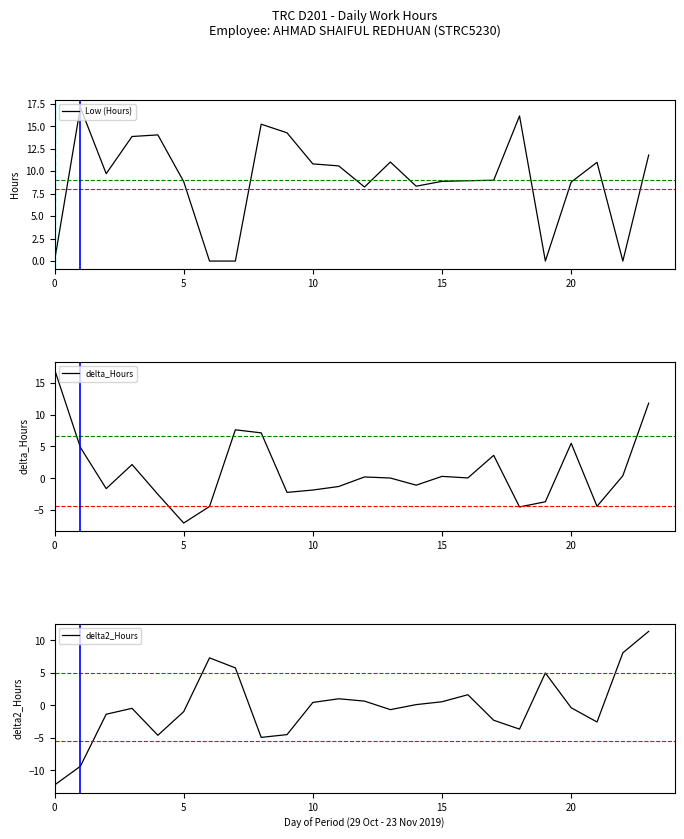

Between 15 and 16, which series saw the biggest shift?

delta2_Hours